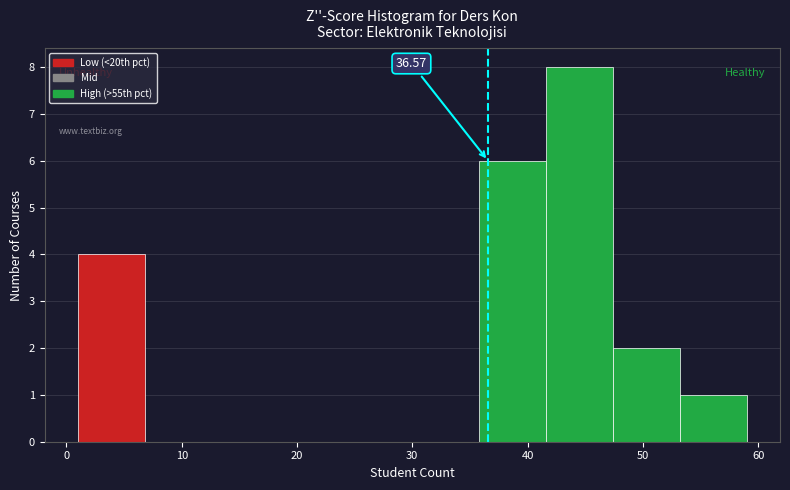

Which range on the x-axis has the tallest bar?

41.6 to 47.4